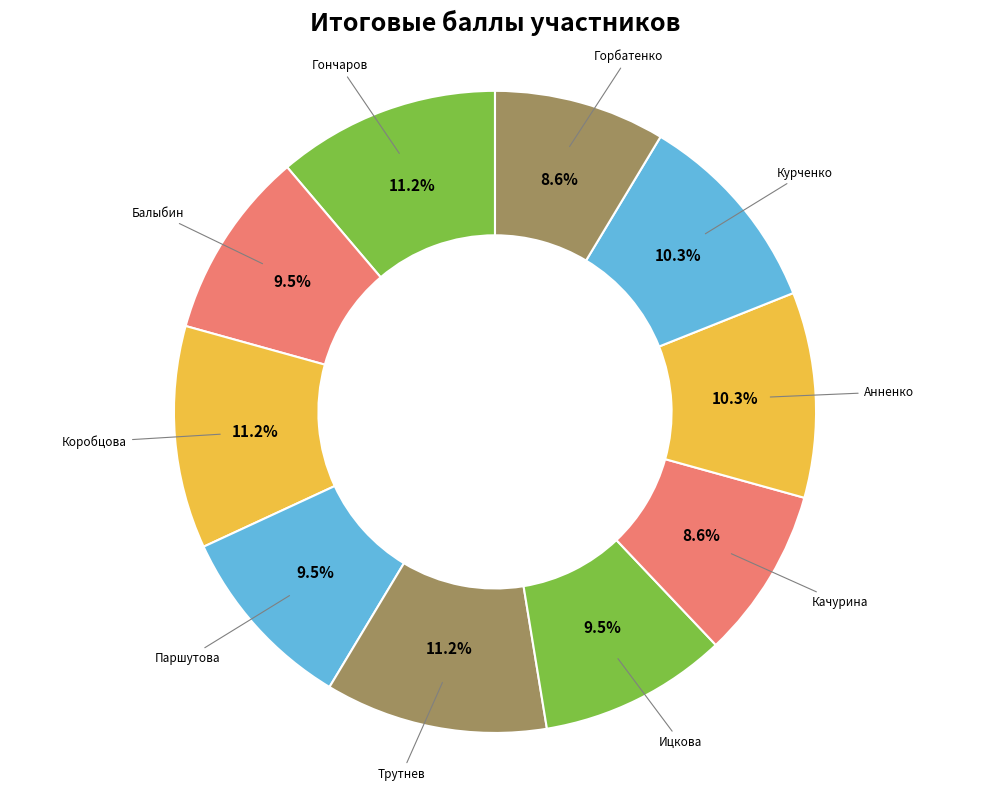

Is there any slice that represents more than half of the pie?

No